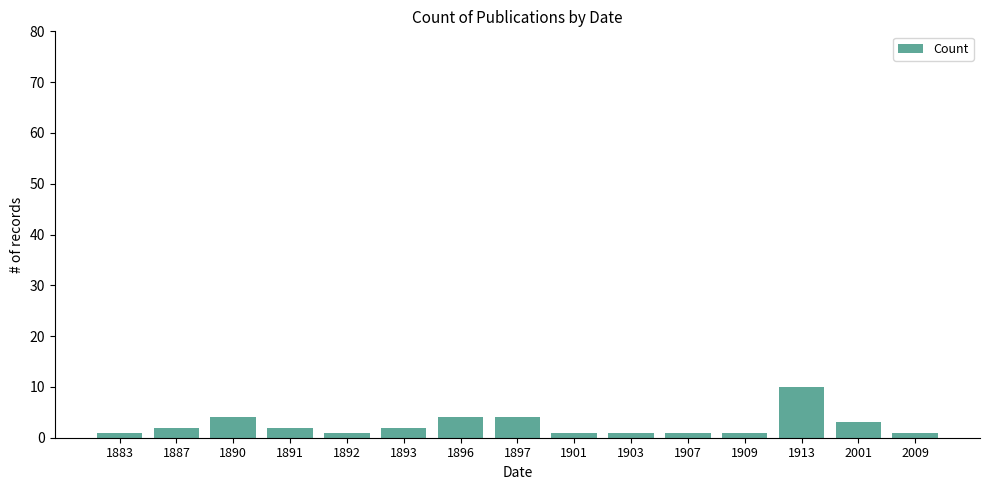

What is the value of the 13th bar from the left?

10